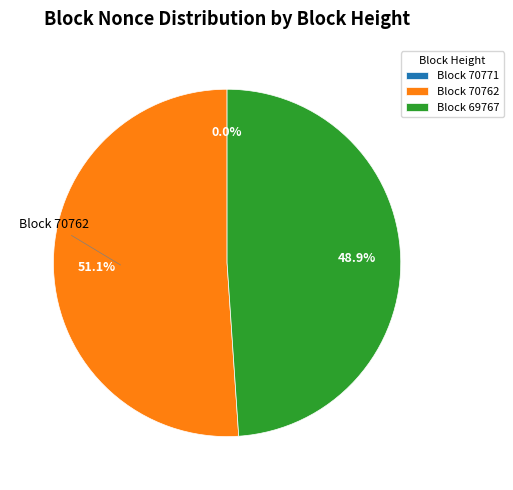

What portion of the pie excludes Block 69767?

51.1%